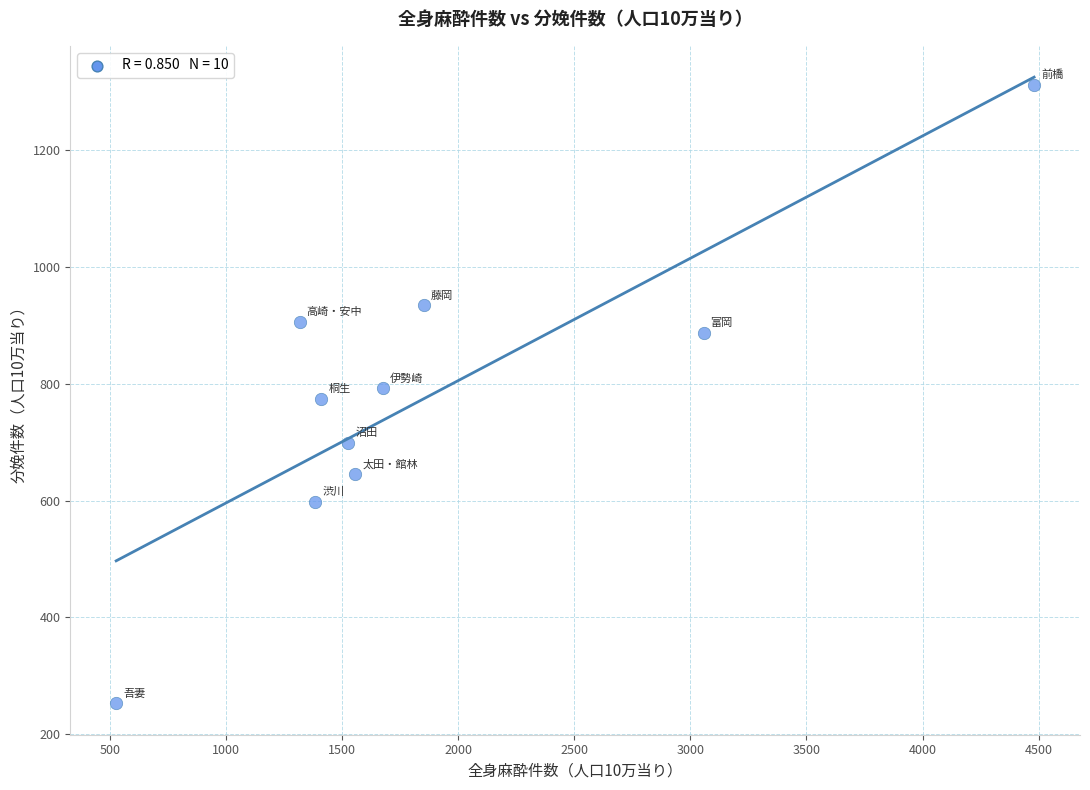

What is the average X value?

1878.7